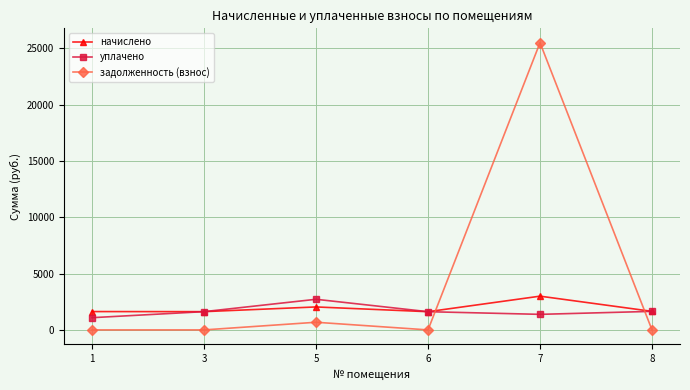

Count the number of data series in this chart.

3